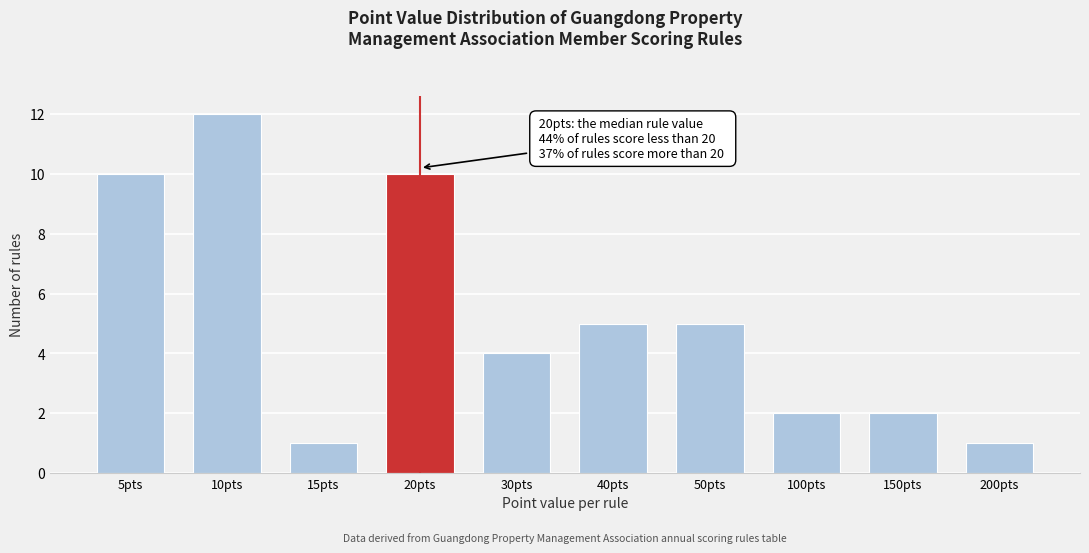

Reading right to left, list all the values displayed in this chart.

1	2	2	5	5	4	10	1	12	10